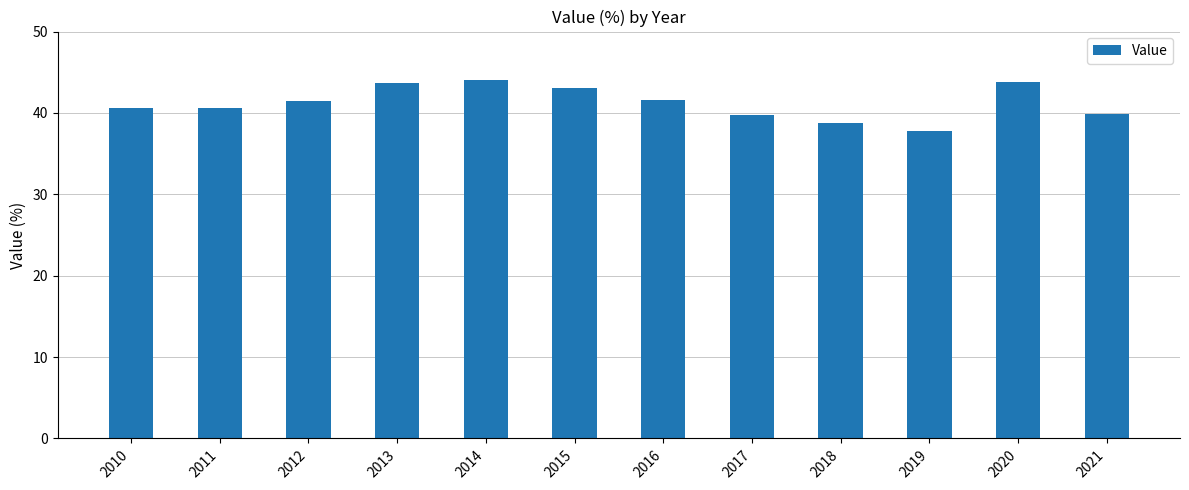

What is the value of the 5th bar from the left?

44.1